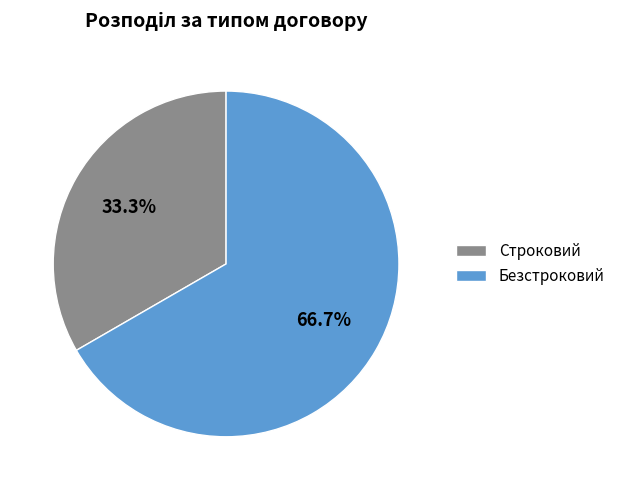

How many slices are in this pie chart?

2